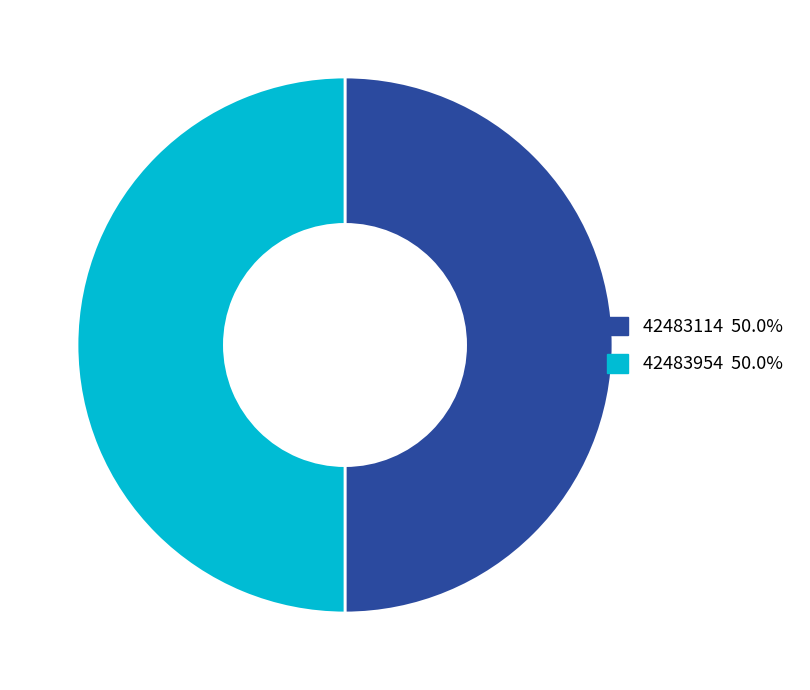

Combined, do 42483954 and 42483114 account for over 50%?

Yes